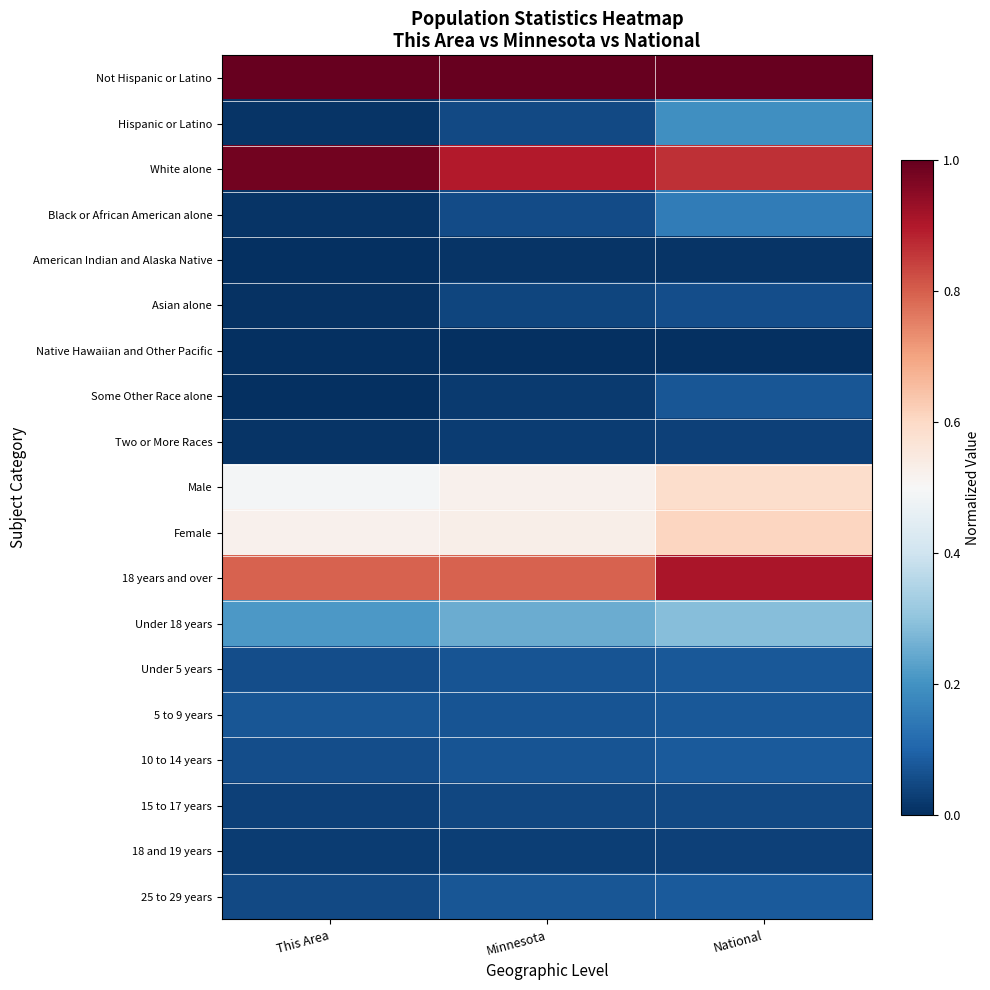

What is the difference between the highest and lowest values at National?

1.0